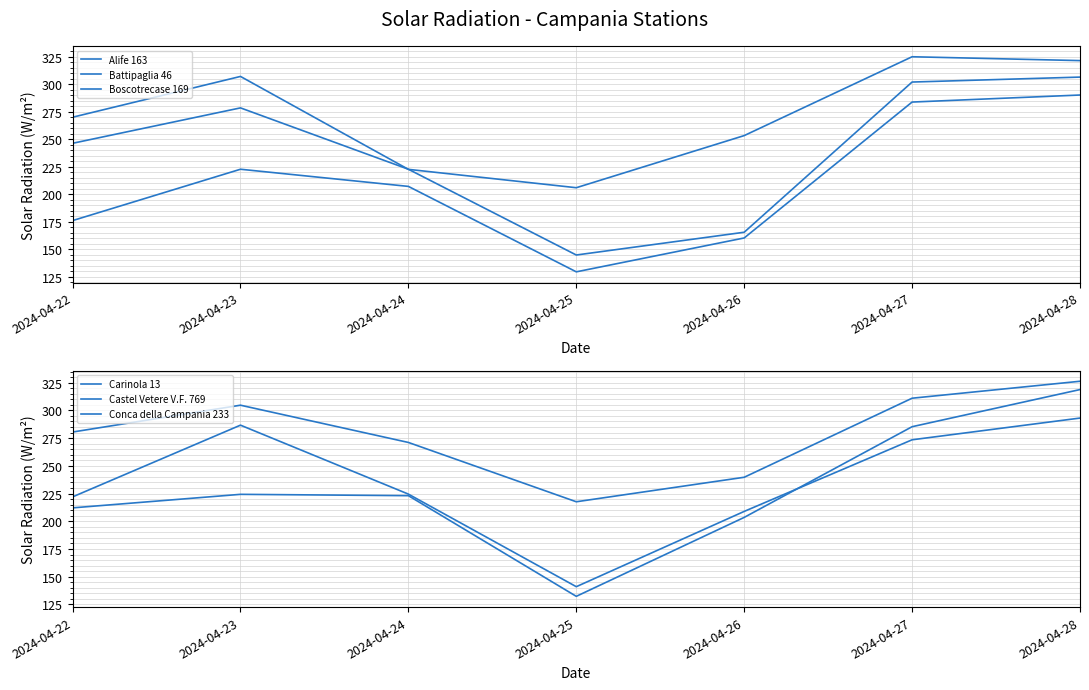

Reading left to right, list all the values displayed in this chart.

Alife 163: 176.2	222.9	207.3	129.6	160.4	284.0	290.4
Battipaglia 46: 270.2	307.3	222.8	206.1	253.5	325.2	321.7
Boscotrecase 169: 246.5	278.7	222.9	144.9	165.6	302.2	306.7
Carinola 13: 222.0	286.7	224.5	141.0	208.9	273.5	293.1
Castel Vetere V.F. 769: 280.5	304.7	271.1	217.6	239.7	311.0	326.3
Conca della Campania 233: 212.1	224.3	223.1	132.3	203.5	285.3	318.8